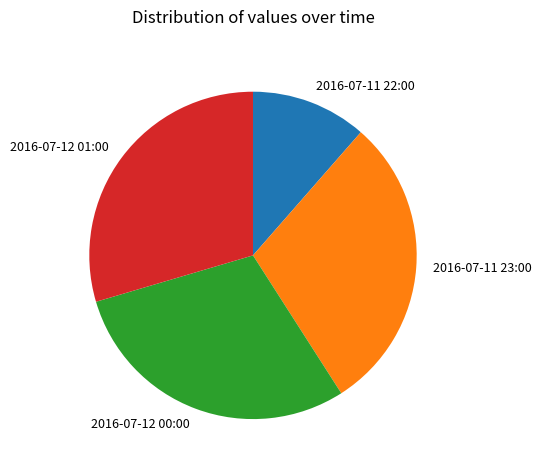

Combined, do 2016-07-12 01:00 and 2016-07-11 23:00 account for over 50%?

Yes